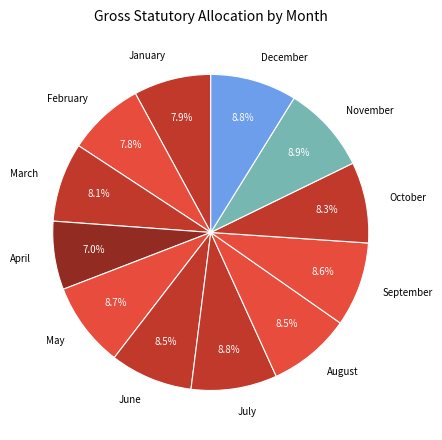

Is it true that September is 1% of the pie?

False